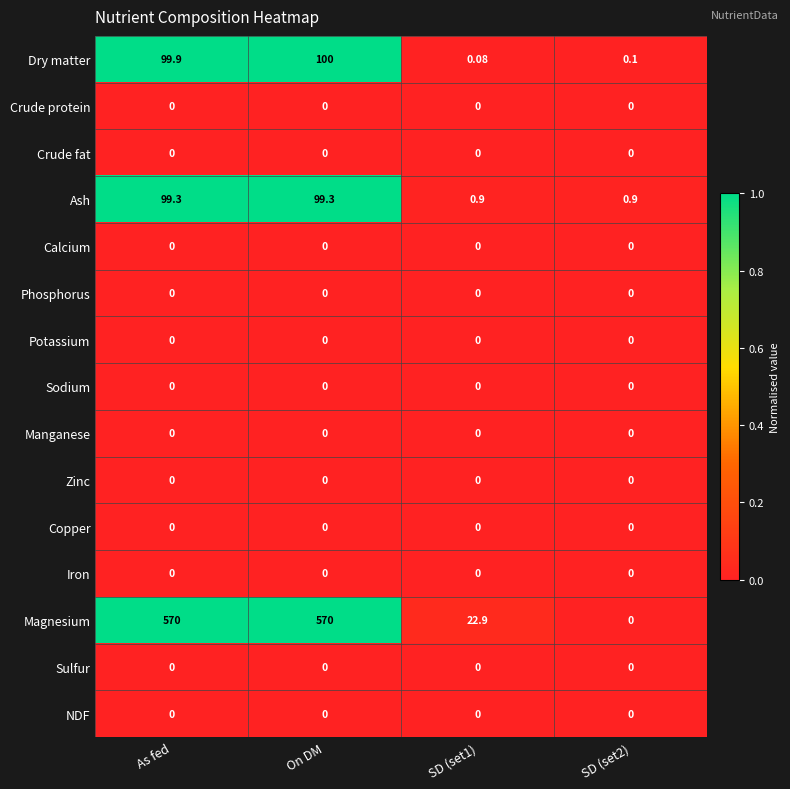

At which label does Dry matter reach its peak?

On DM